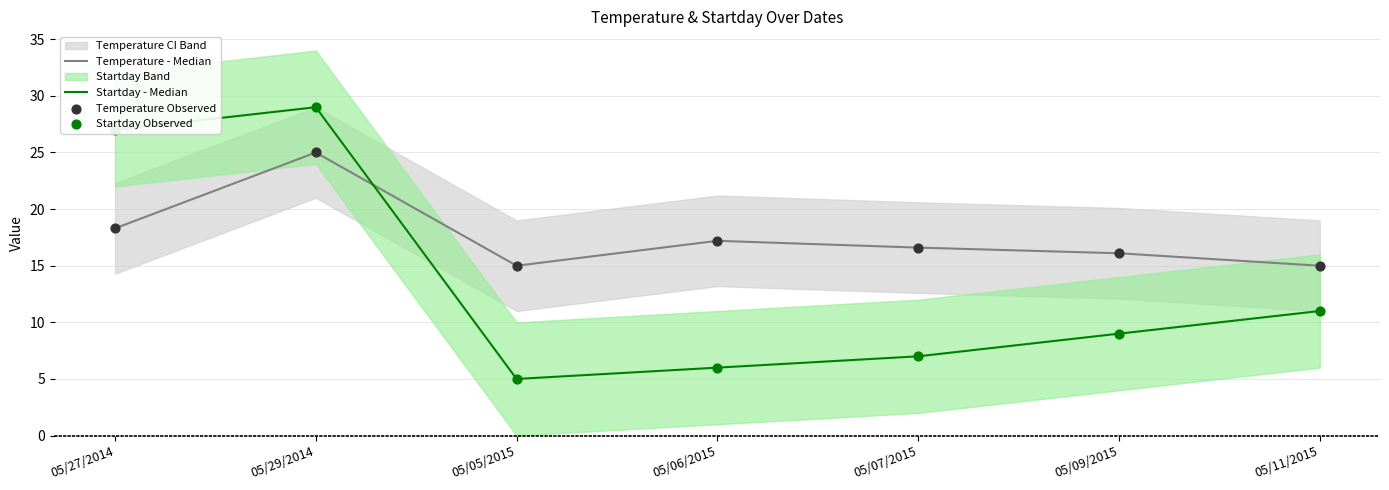

Which series has the largest Y range (max minus min)?

Startday - Median